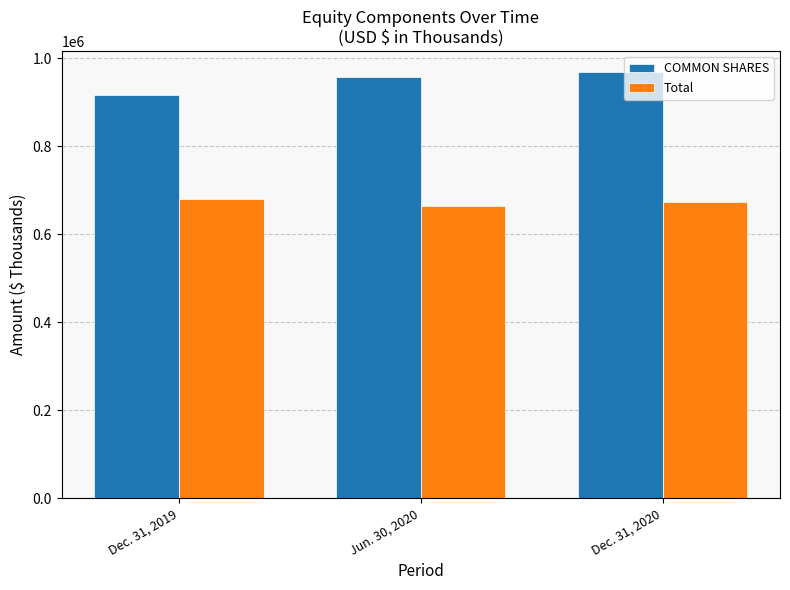

At which category does the chart reach its peak across all series?

Dec. 31, 2020